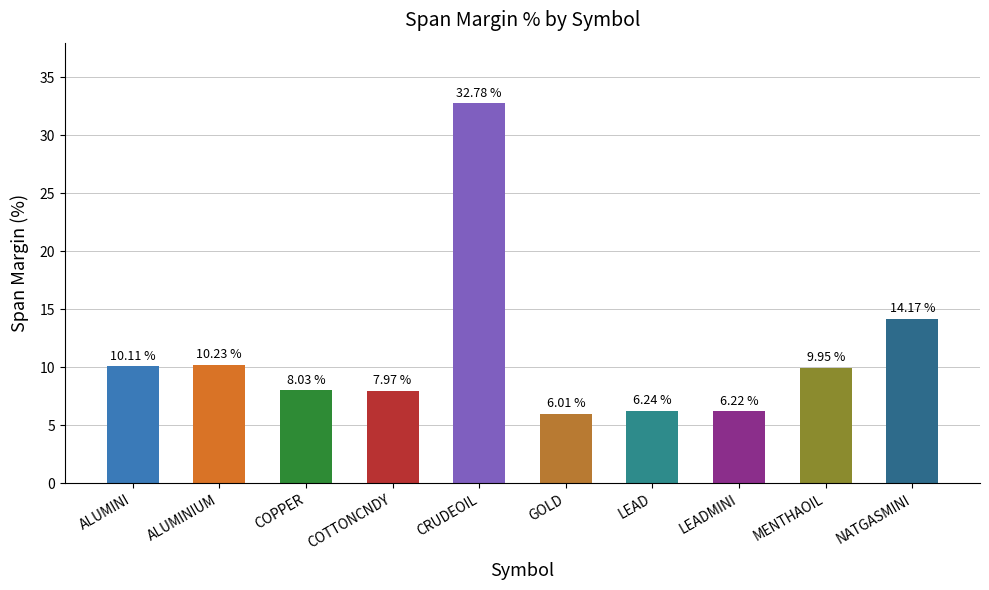

What is the sum of all values?

111.7